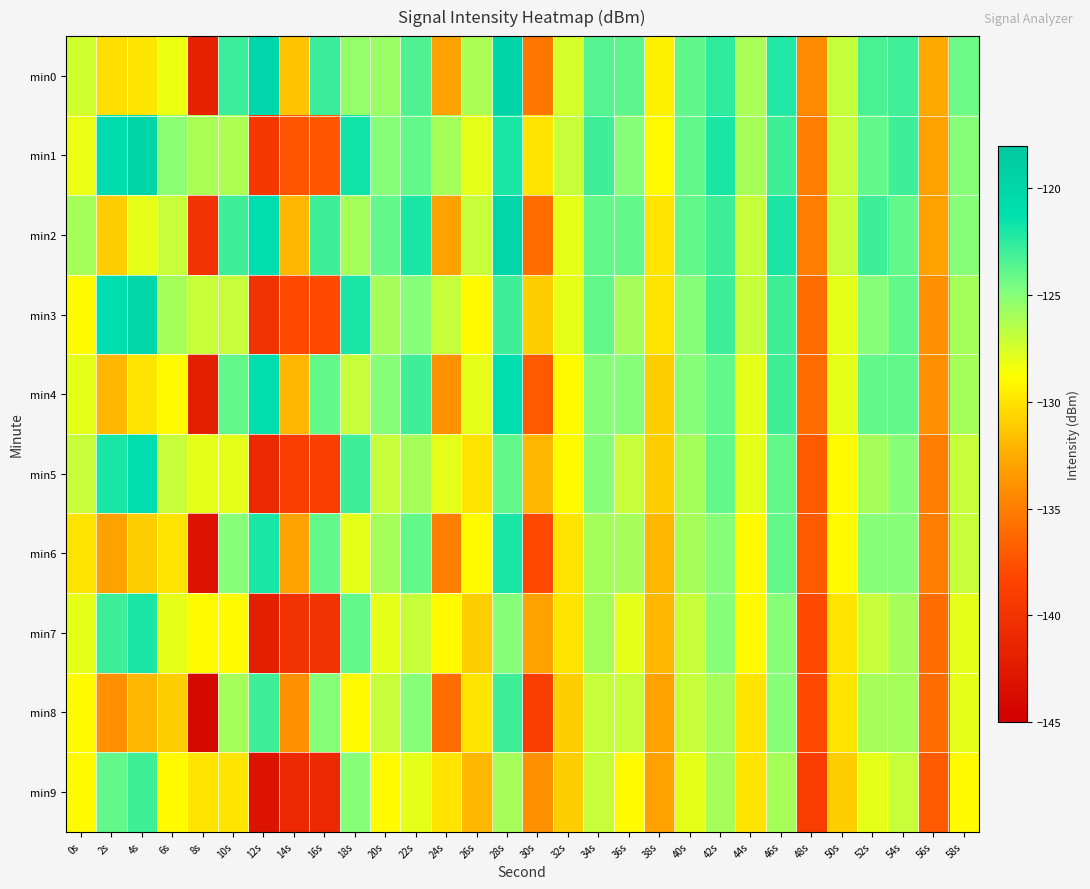

What is the greatest value displayed?

-119.9